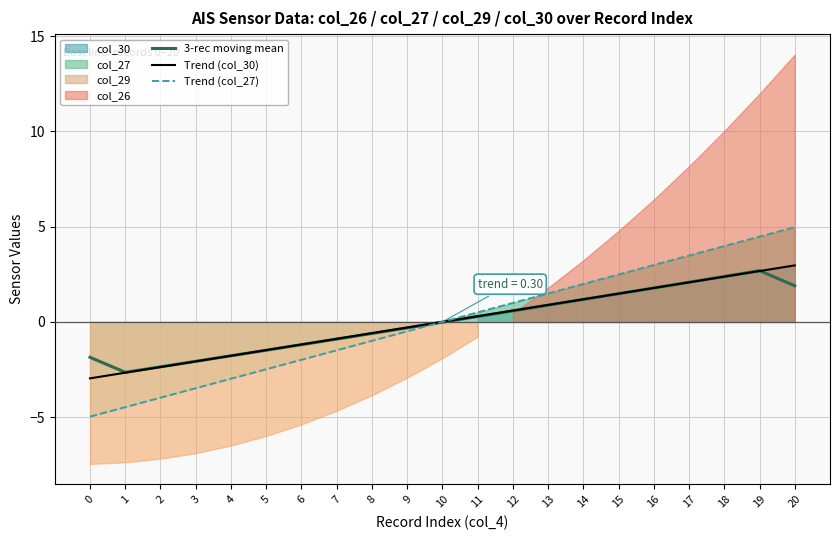

Where do Trend (col_30) and Trend (col_27) first cross each other?

9 and 10